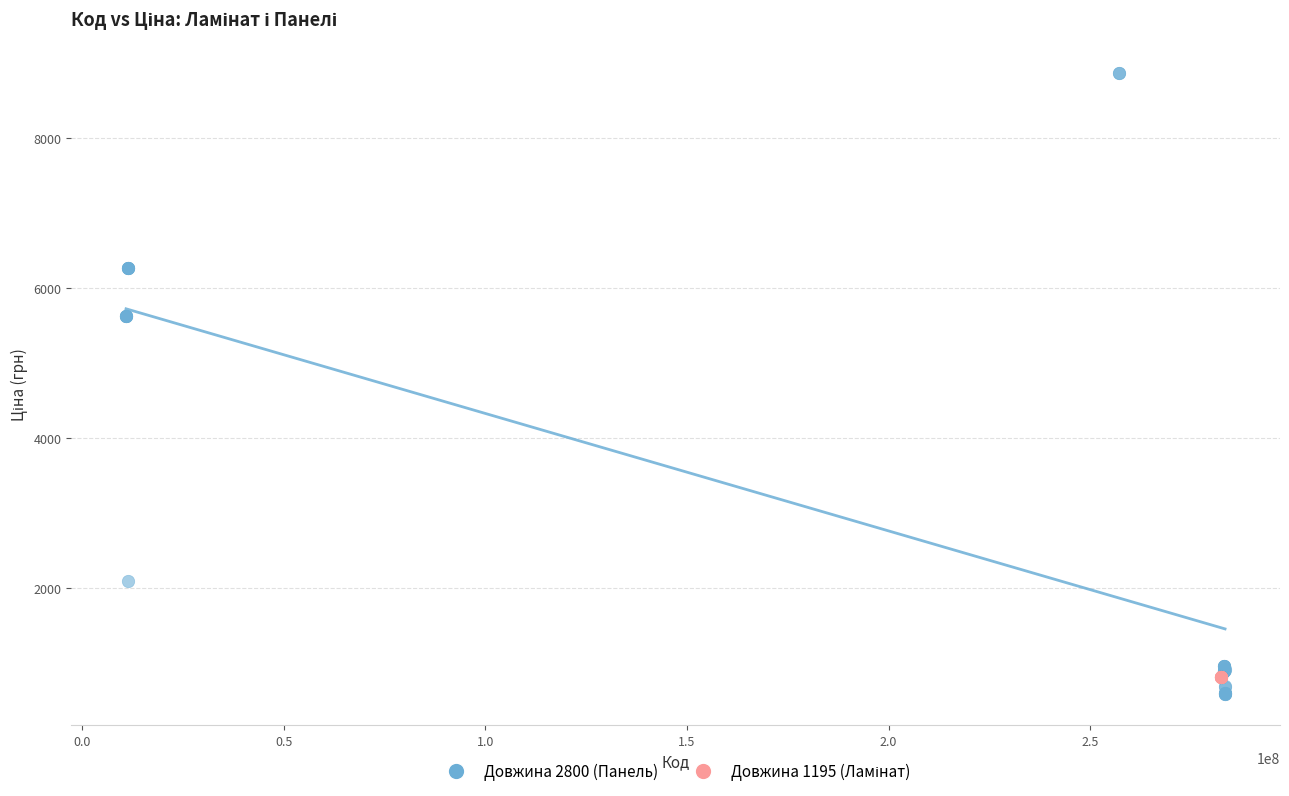

Which series reaches the maximum Y coordinate?

Довжина 2800 (Панель)